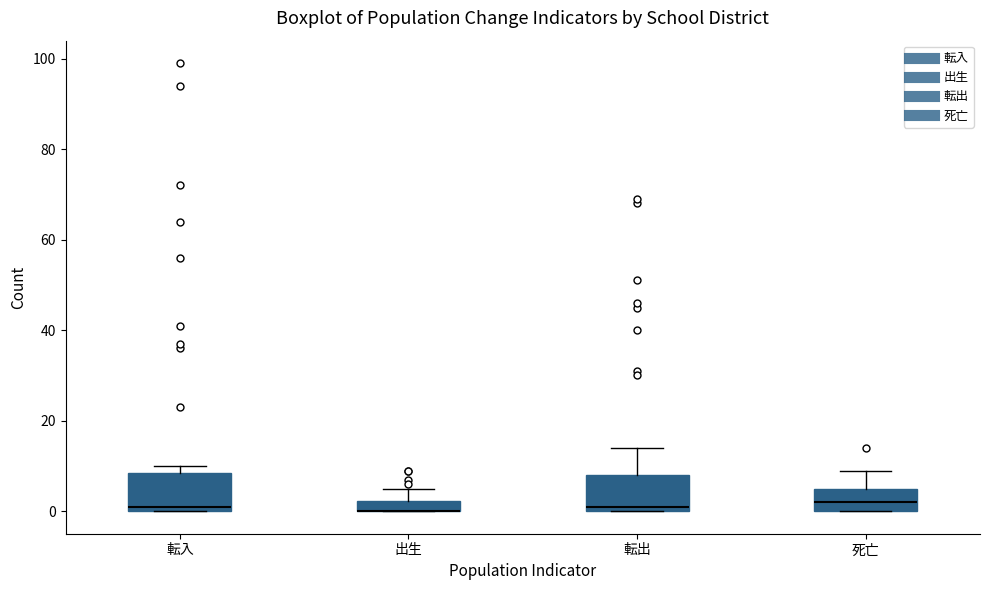

Where does the upper whisker of the box for 転出 end on the y-axis? The values are not printed on the chart, so give them approximately, as read against the axis.

14